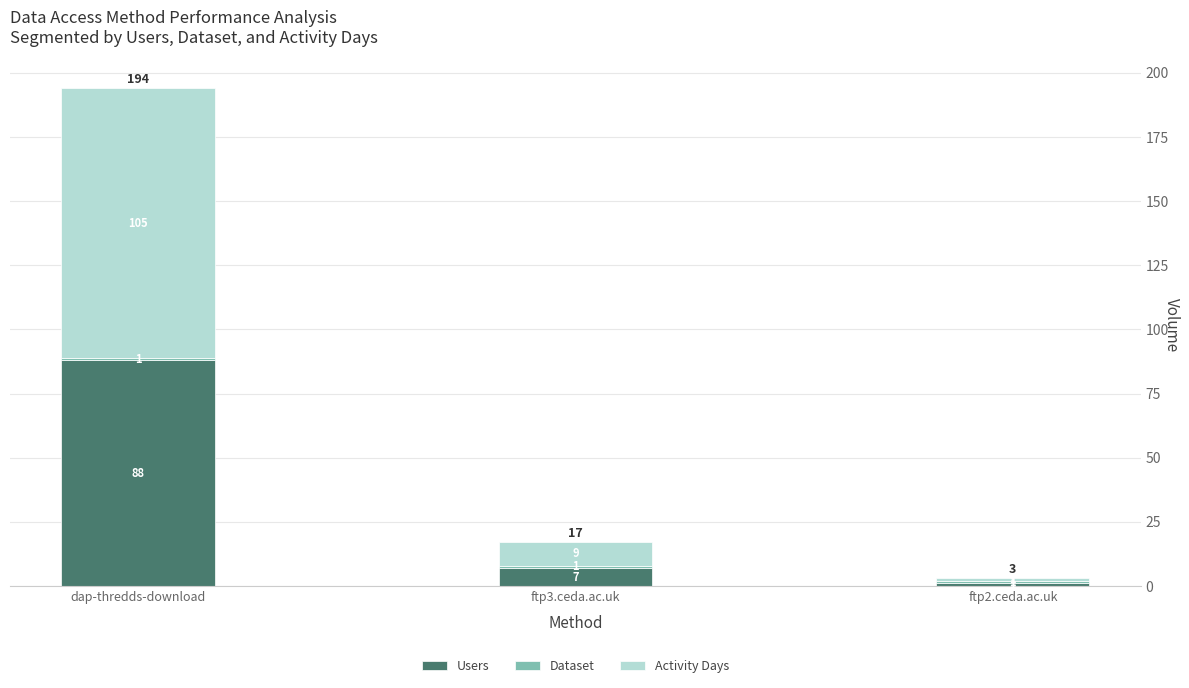

What is the average value of the Users series?

32